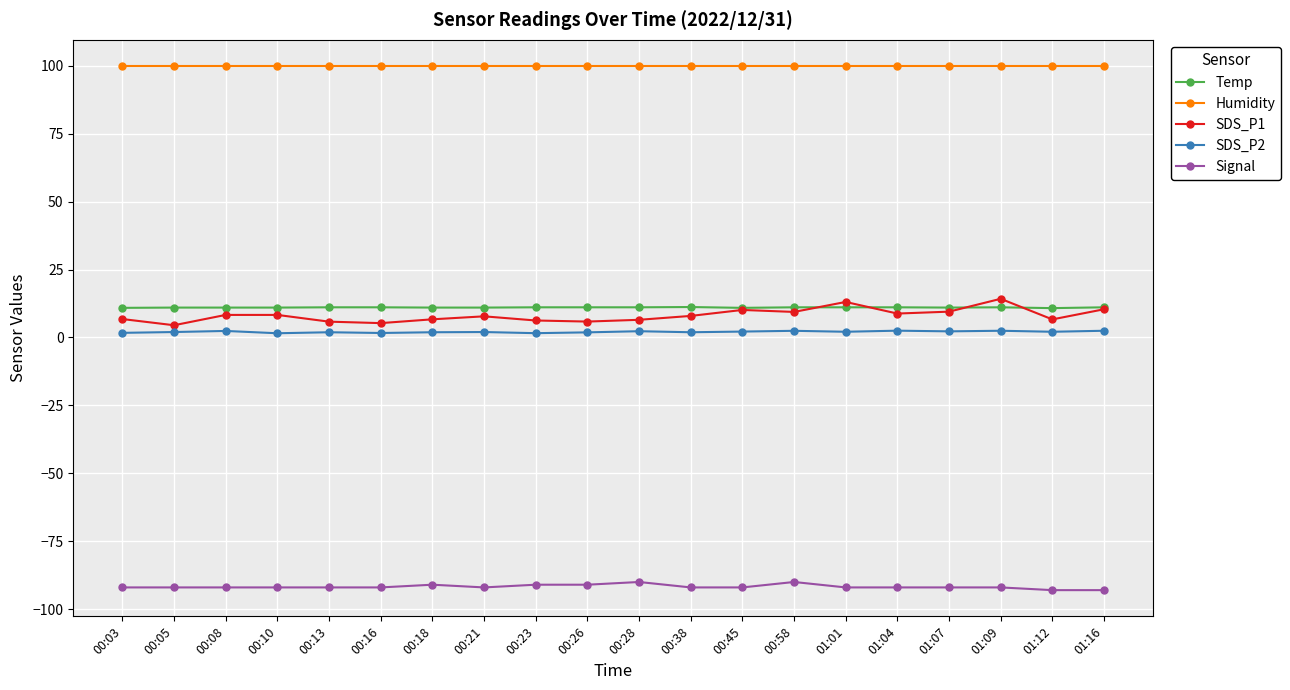

Which series has the widest spread of values?

SDS_P1